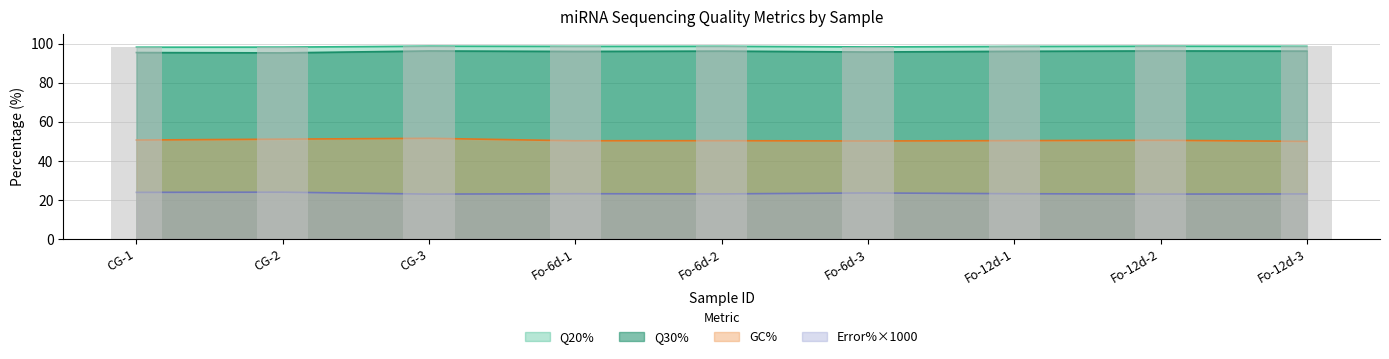

What is the lowest value of the Q20% series?

98.2